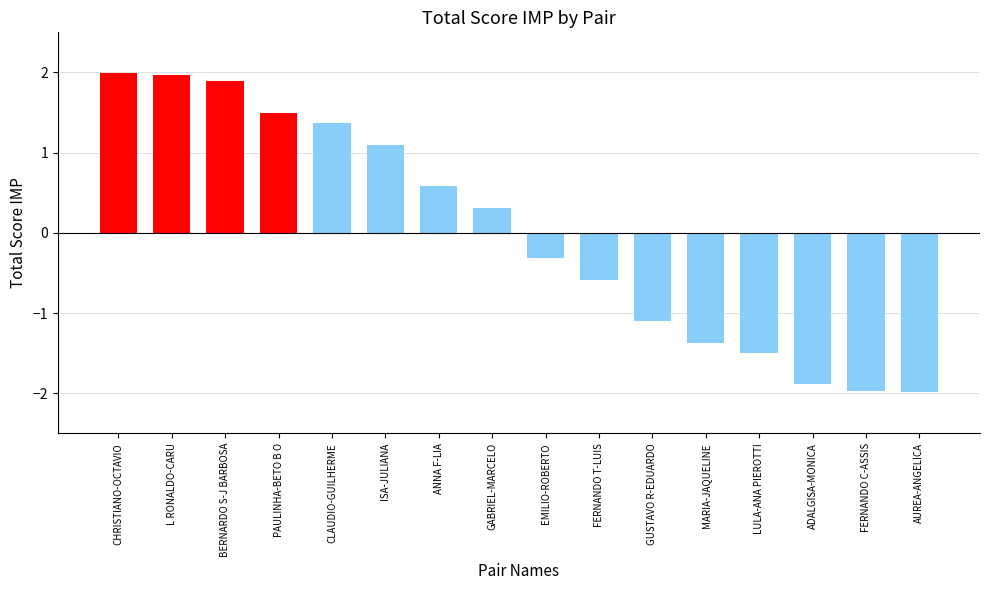

What is the value of the 11th bar from the left?

-1.1